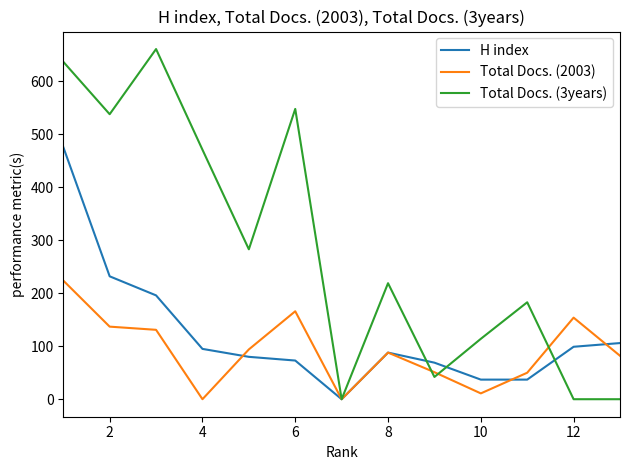

Rank the series by their average value, from highest to lowest.

Total Docs. (3years), H index, Total Docs. (2003)